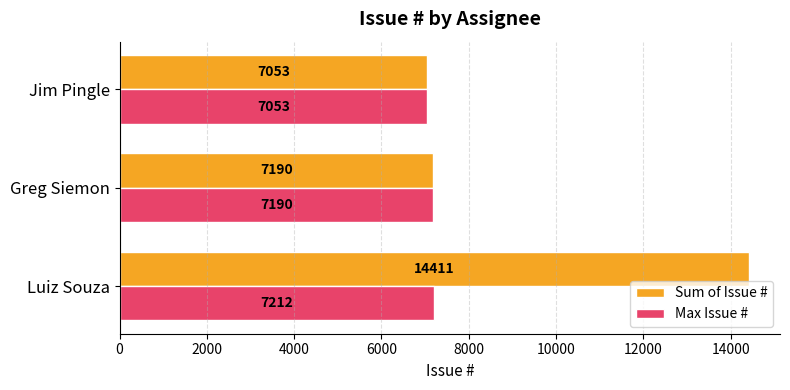

What is the sum of all Max Issue # values?

21455